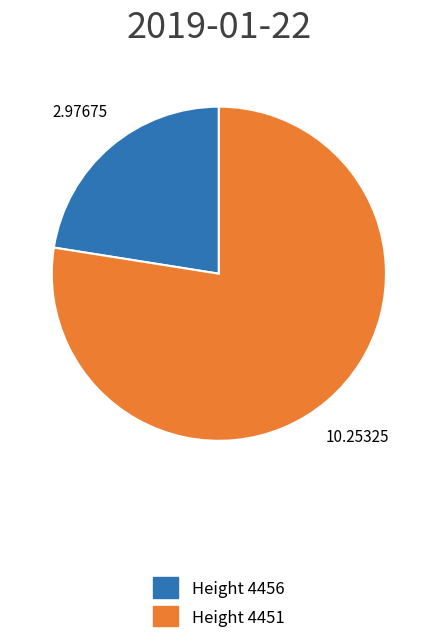

Does any single category account for the majority?

Yes